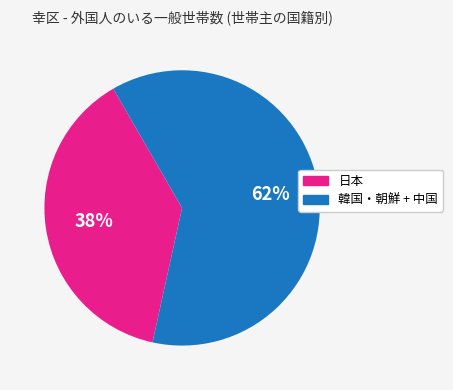

Does any single category account for the majority?

Yes